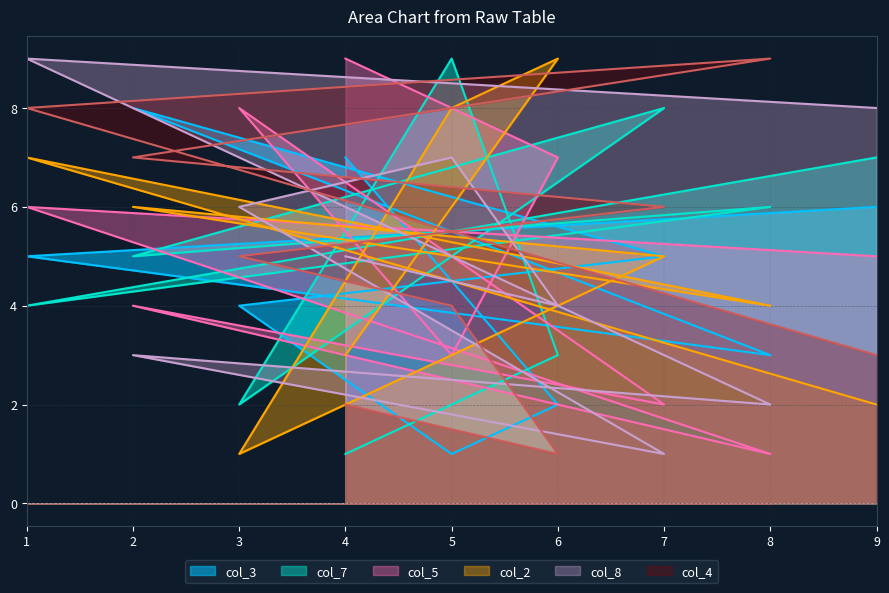

Which series has the largest total across all categories?

col_7